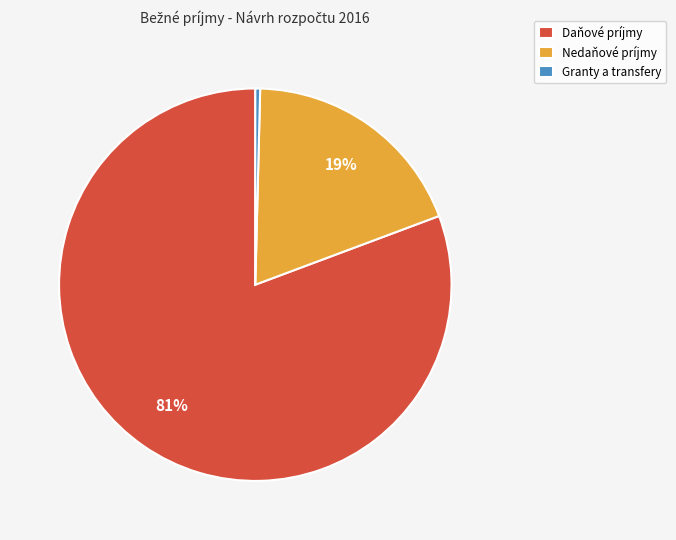

Which category has the smallest portion of the pie?

Granty a transfery